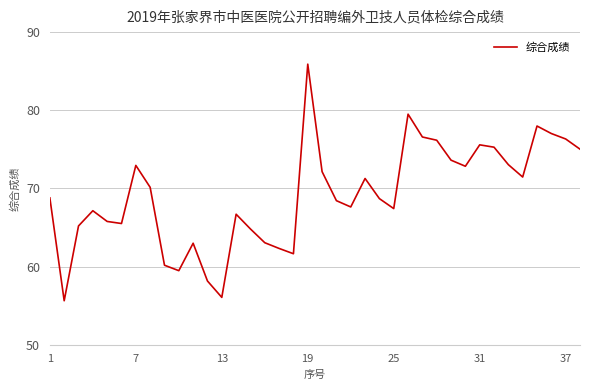

What is the minimum value shown in the chart?

55.6